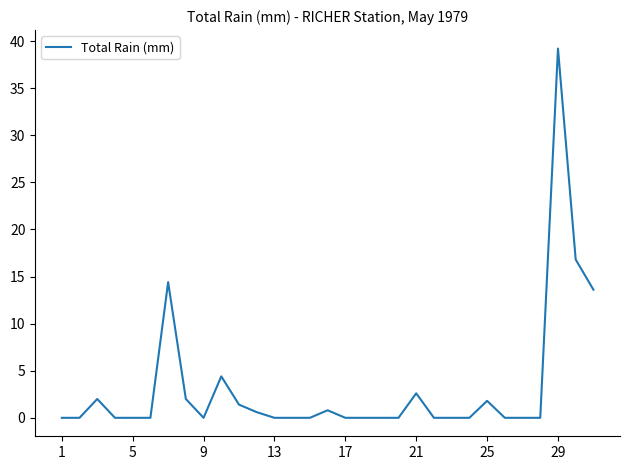

What is the greatest value displayed?

39.2